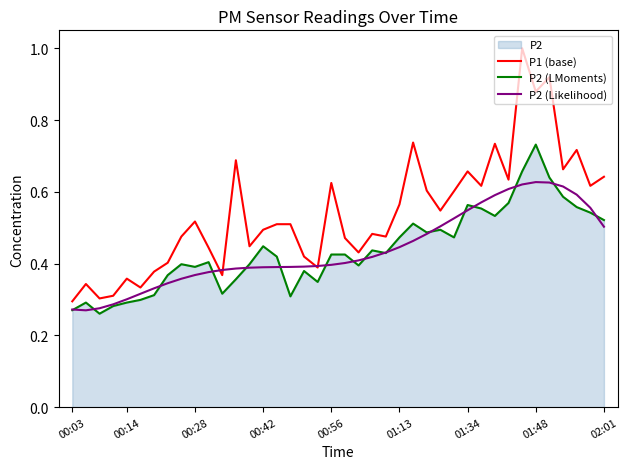

True or false: P2 (LMoments) and P1 (base) intersect in this chart.

False